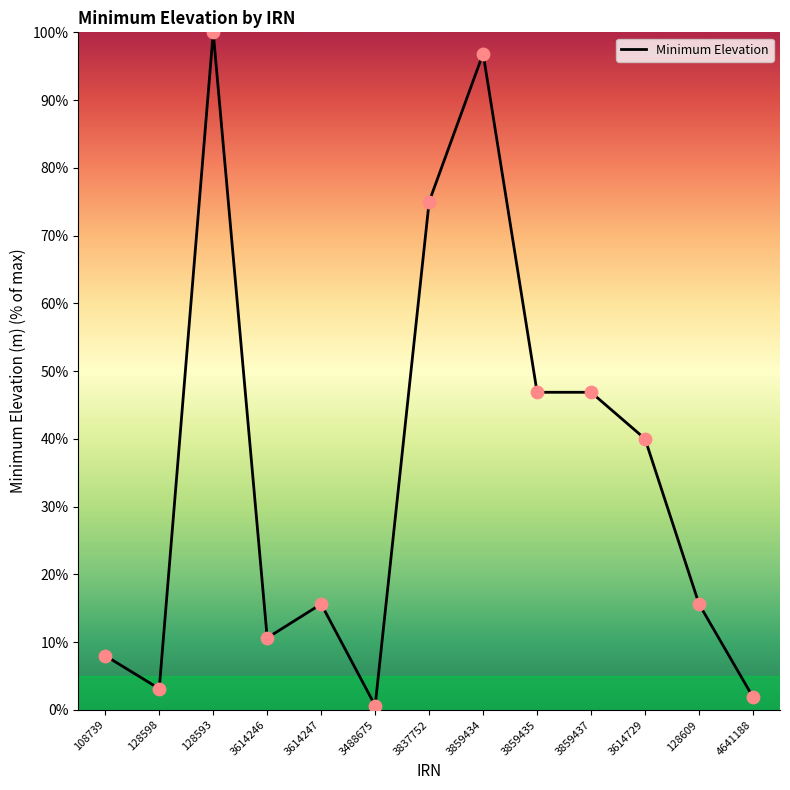

What is the ratio of the value at 4641188 to the value at 128598?

0.6